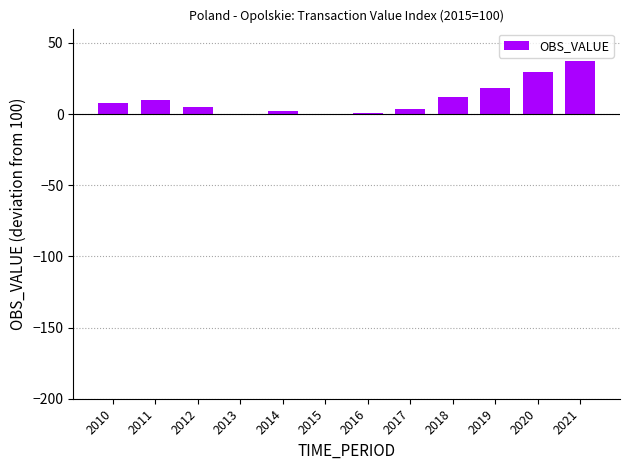

What is the sum of all values?

125.1